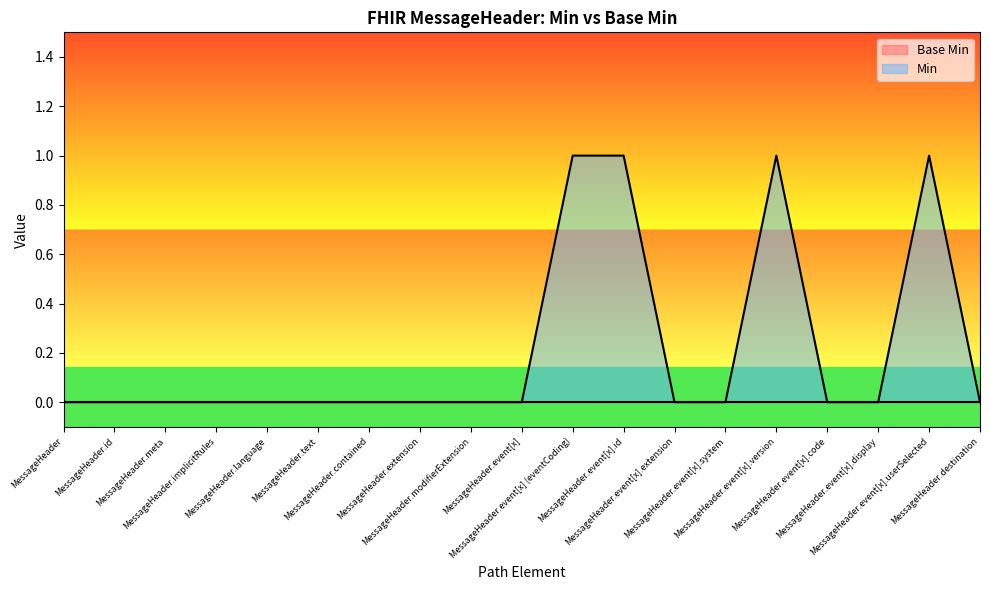

Rank the categories by value from lowest to highest.

MessageHeader, MessageHeader.id, MessageHeader.meta, MessageHeader.implicitRules, MessageHeader.language, MessageHeader.text, MessageHeader.contained, MessageHeader.extension, MessageHeader.modifierExtension, MessageHeader.event[x], MessageHeader.event[x].extension, MessageHeader.event[x].system, MessageHeader.event[x].code, MessageHeader.event[x].display, MessageHeader.destination, MessageHeader.event[x] (eventCoding), MessageHeader.event[x].id, MessageHeader.event[x].version, MessageHeader.event[x].userSelected